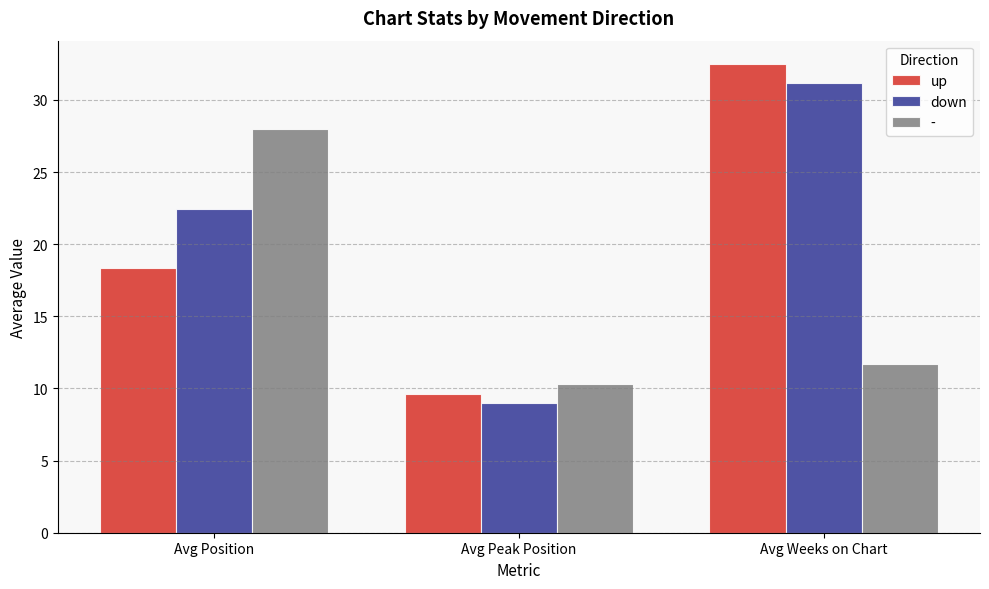

Reading right to left, list all the values displayed in this chart.

up: 32.5	9.6	18.4
down: 31.1	9.0	22.4
-: 11.7	10.3	28.0